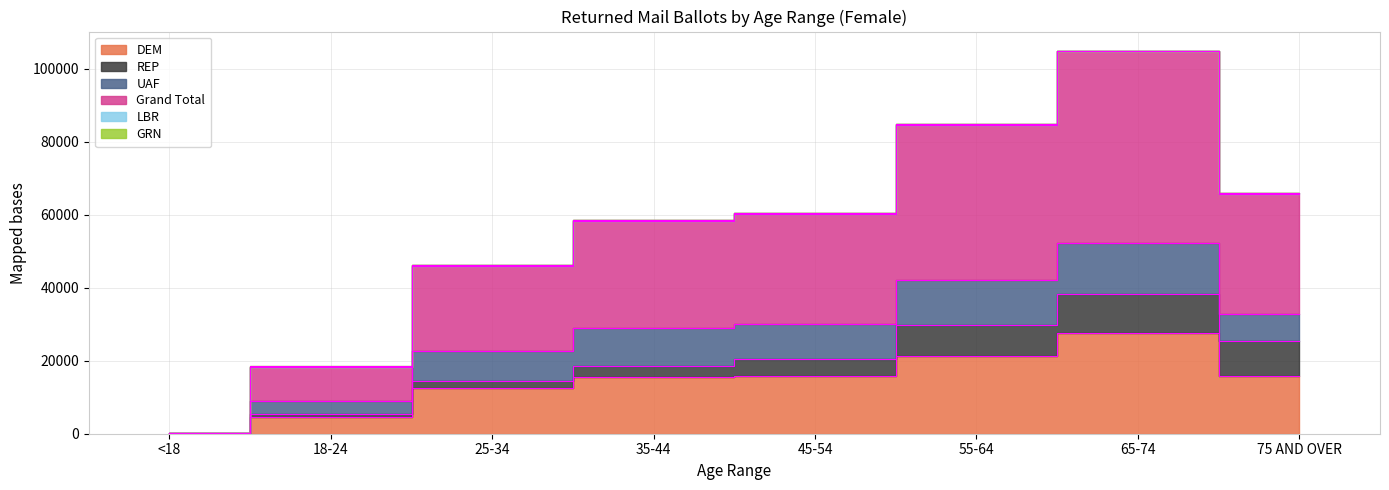

How many values in the DEM series are below 15698?

4